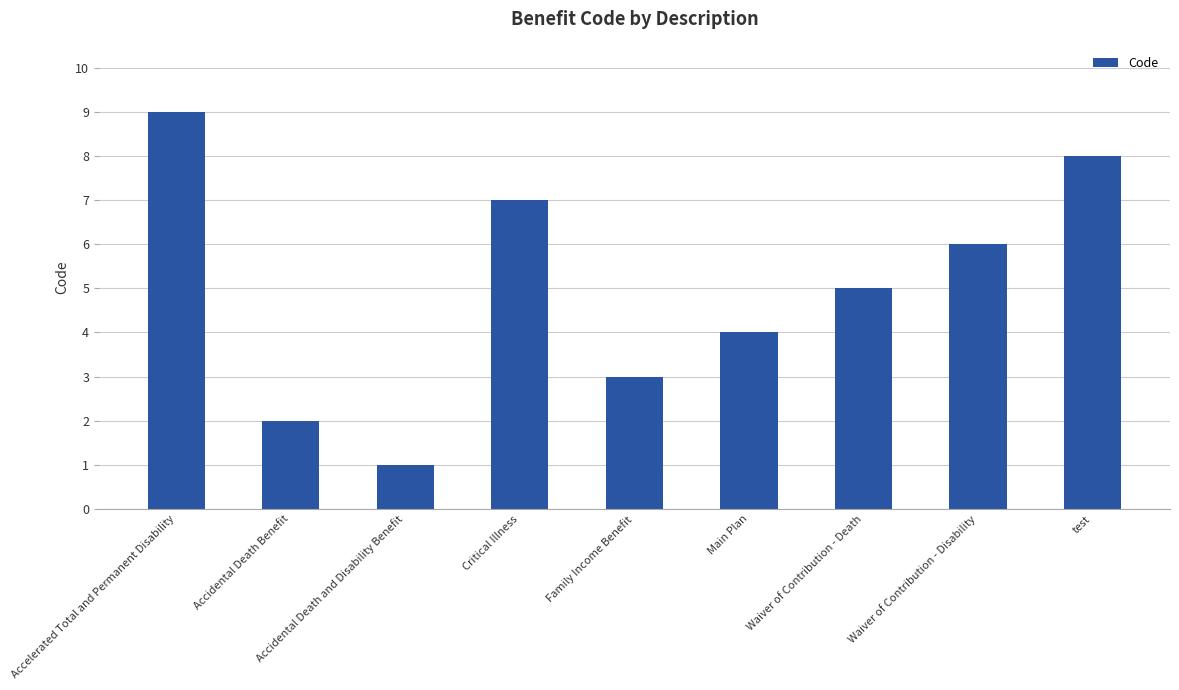

Read the value at Waiver of Contribution - Disability.

6